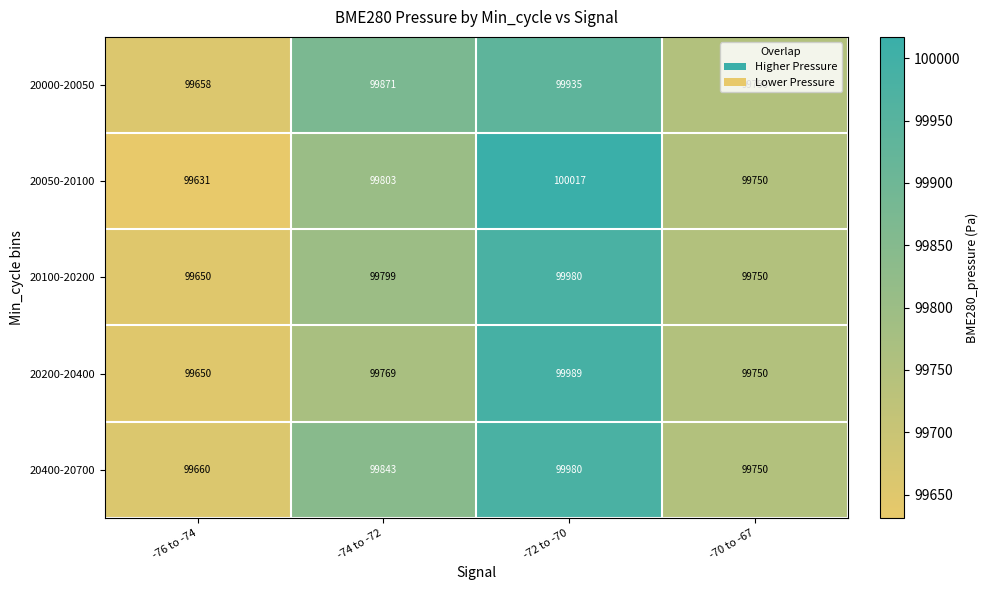

What is the difference between the second highest and minimum values in the 20100-20200 series?

149